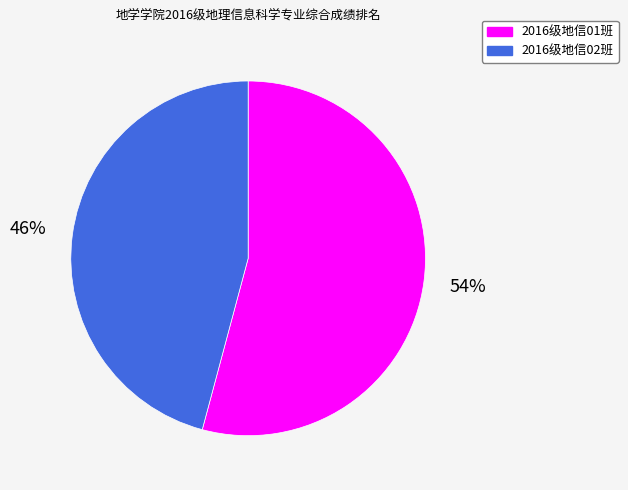

What is the largest slice in the pie chart?

2016级地信01班